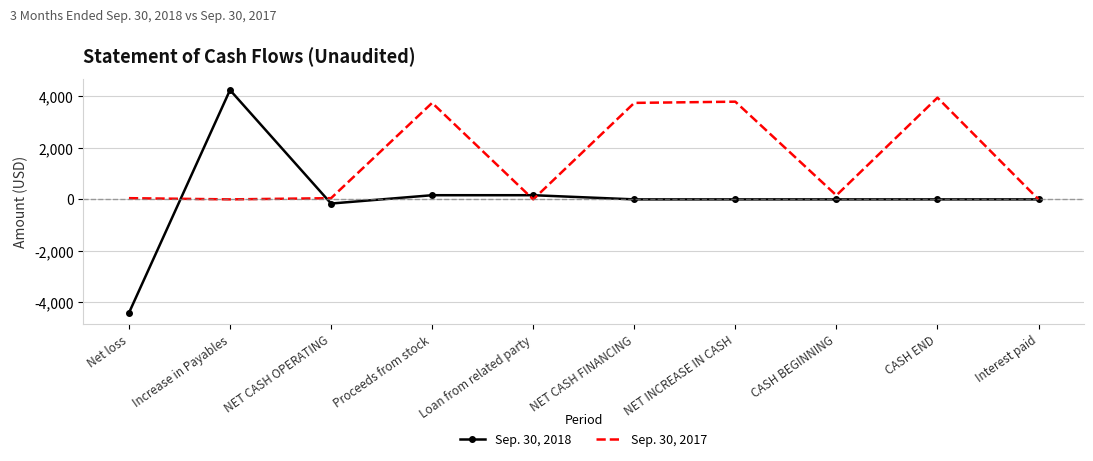

What is the difference between the maximum and minimum values in the Sep. 30, 2017 series?

3953